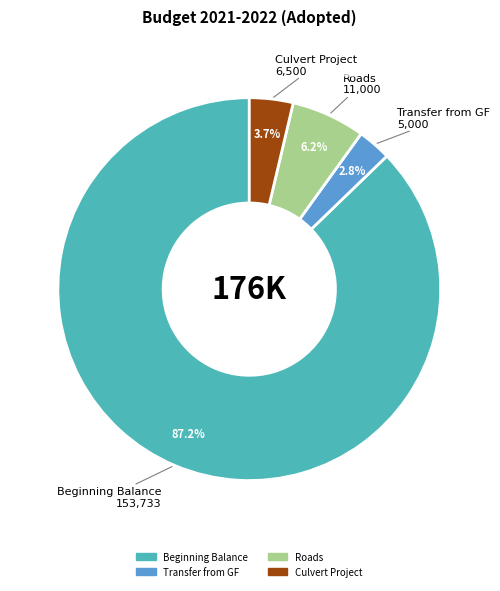

Does any single category account for the majority?

Yes